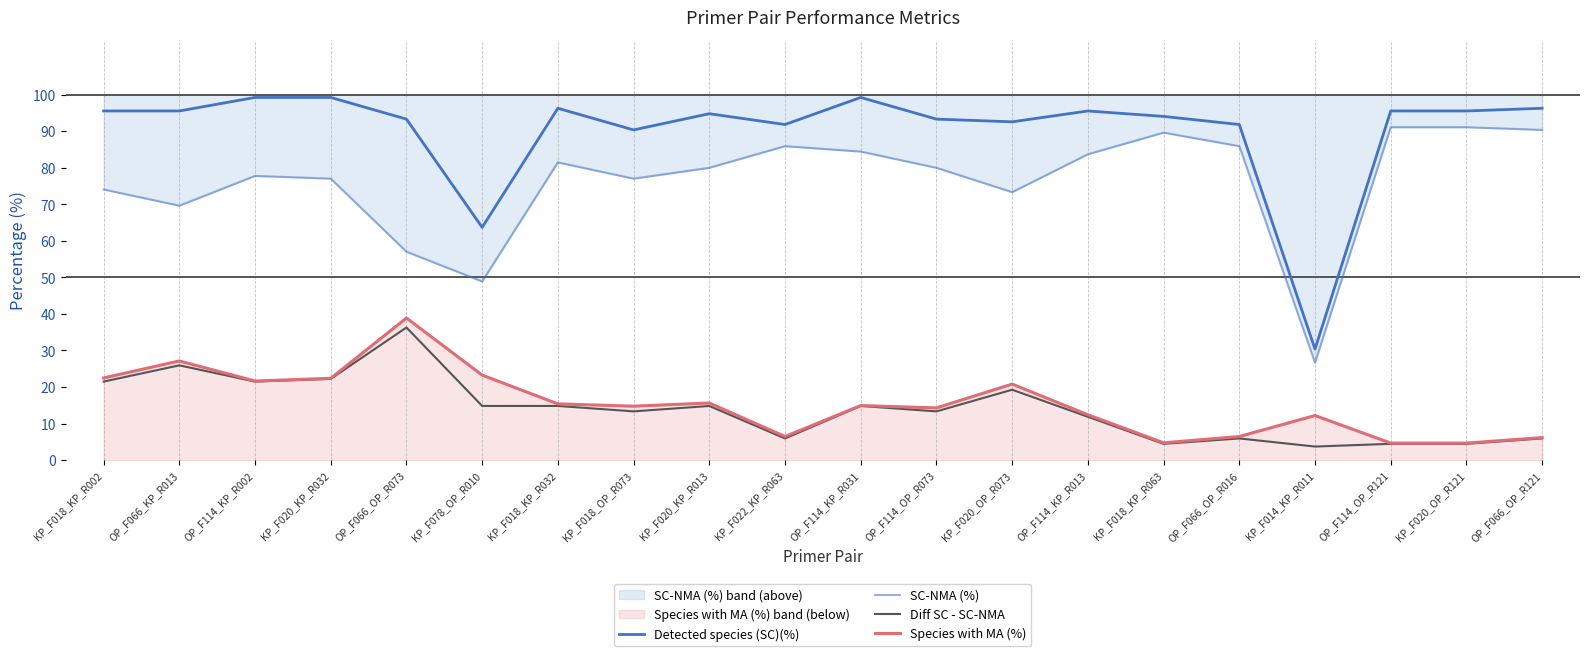

True or false: SC-NMA (%) has more than 0 interior local peaks.

True